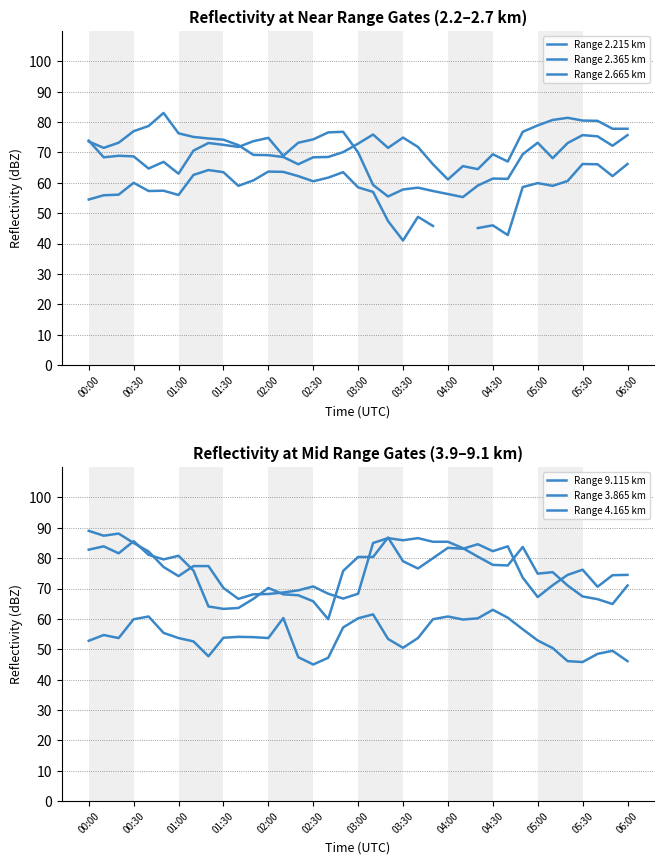

True or false: Range 4.165 km has more than 1 interior local peaks.

True